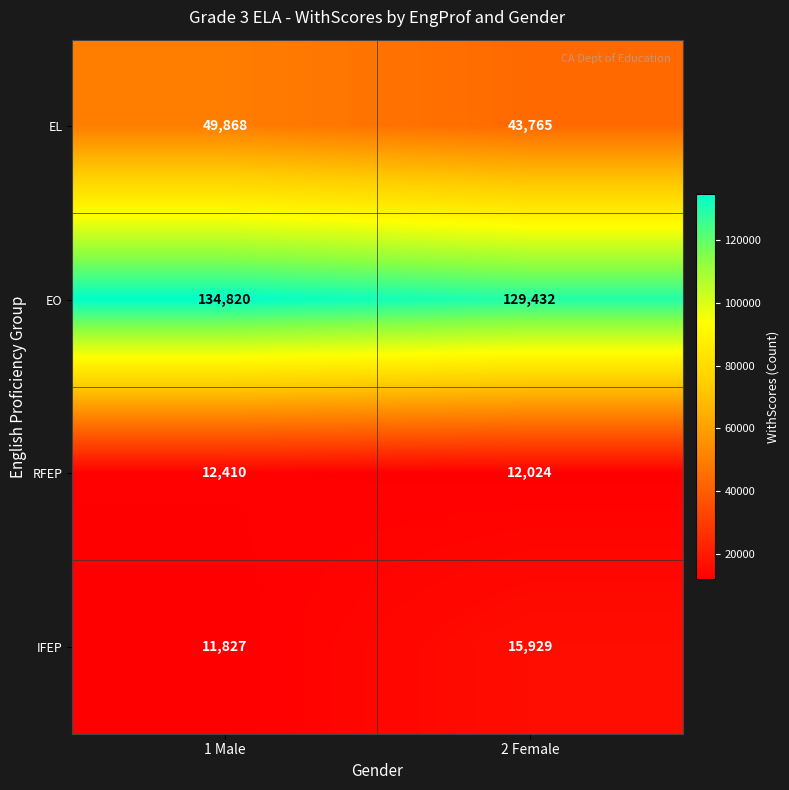

What is the difference between the highest and lowest values at 1 Male?

122993